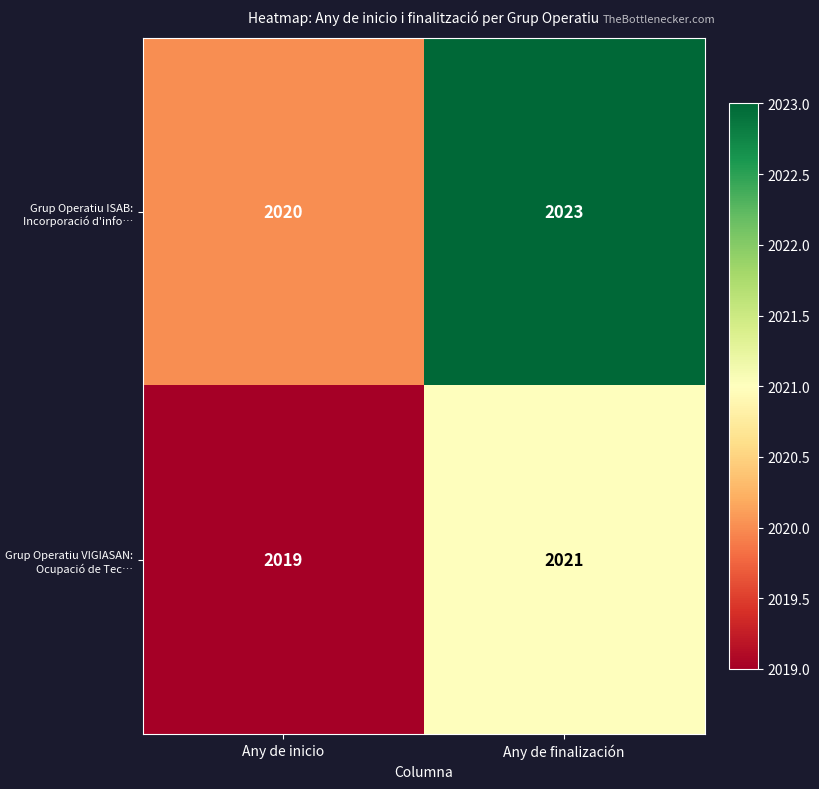

What is the average value of the Grup Operatiu VIGIASAN: Ocupació de Tec… series?

2020